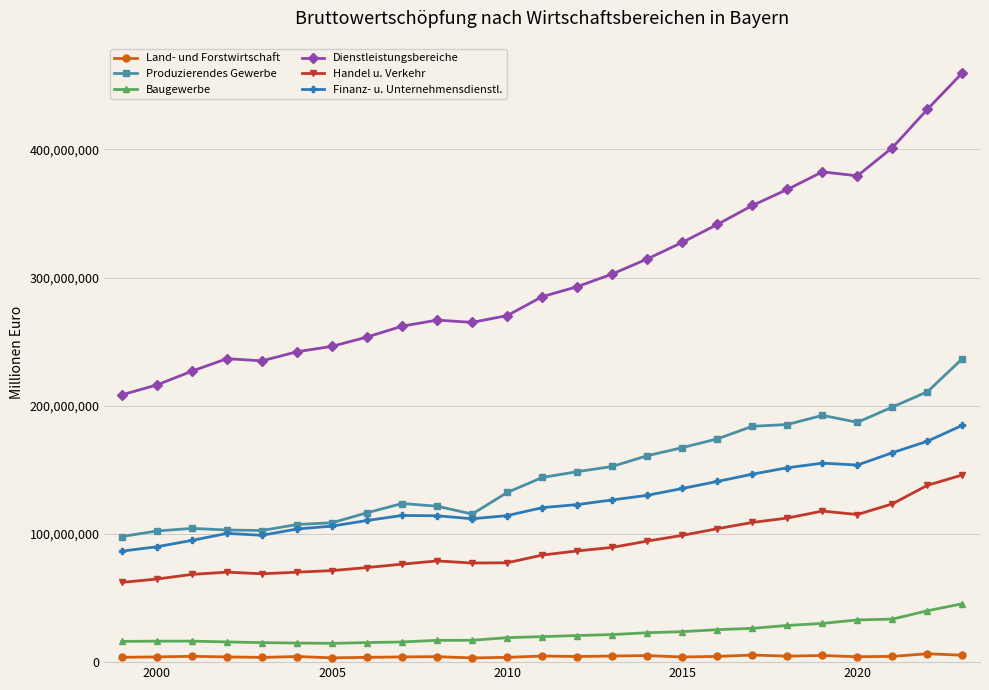

Is this an area chart (filled region under the line)?

No